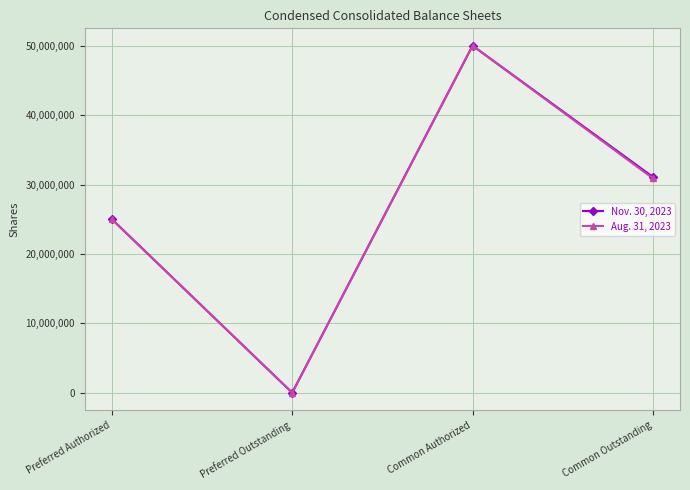

Does the chart have visible grid lines?

Yes